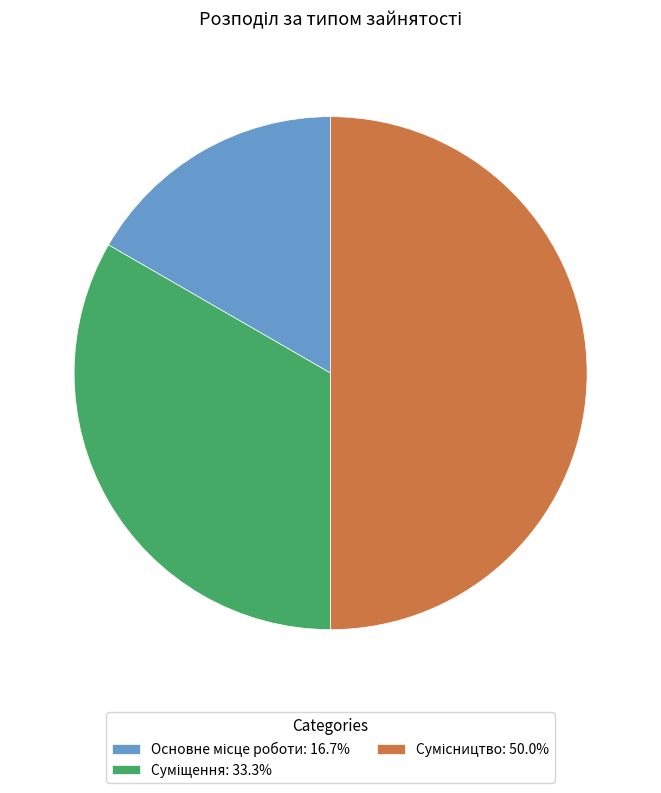

To the nearest percent, what is the difference between the largest and smallest slice percentages?

33%